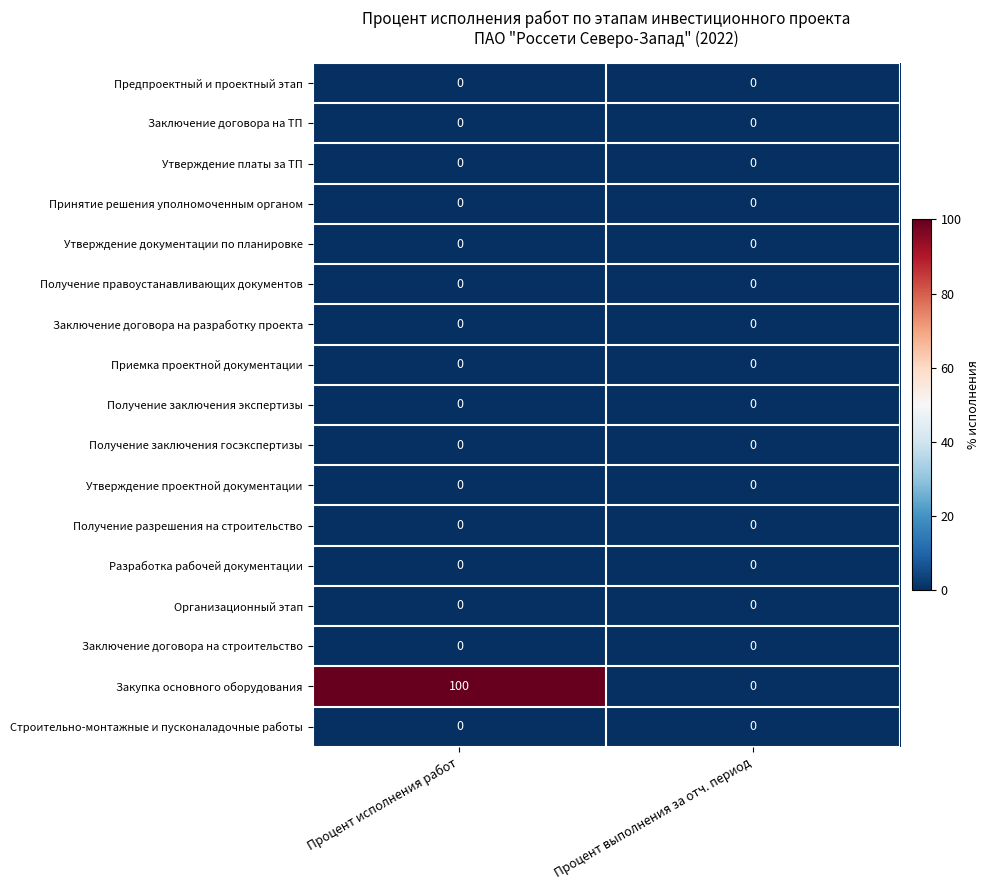

Which series changed the most between Процент исполнения работ and Процент выполнения за отч. период?

Закупка основного оборудования